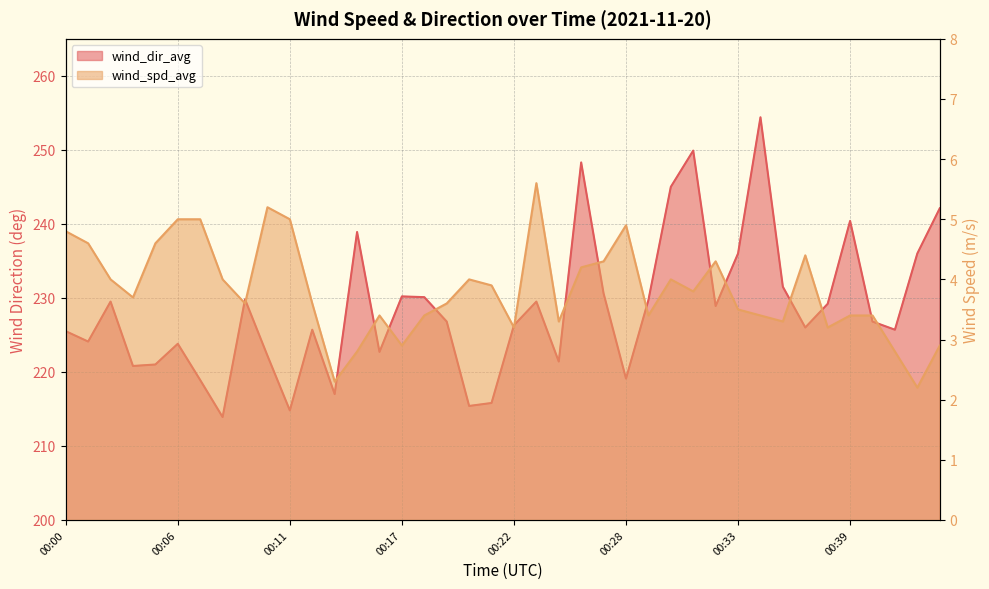

Which category has the lowest value across all series?

00:42